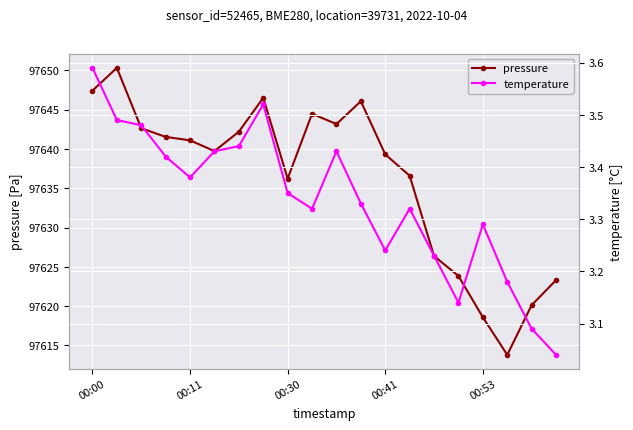

True or false: pressure has more than 1 points higher than both neighbors.

True